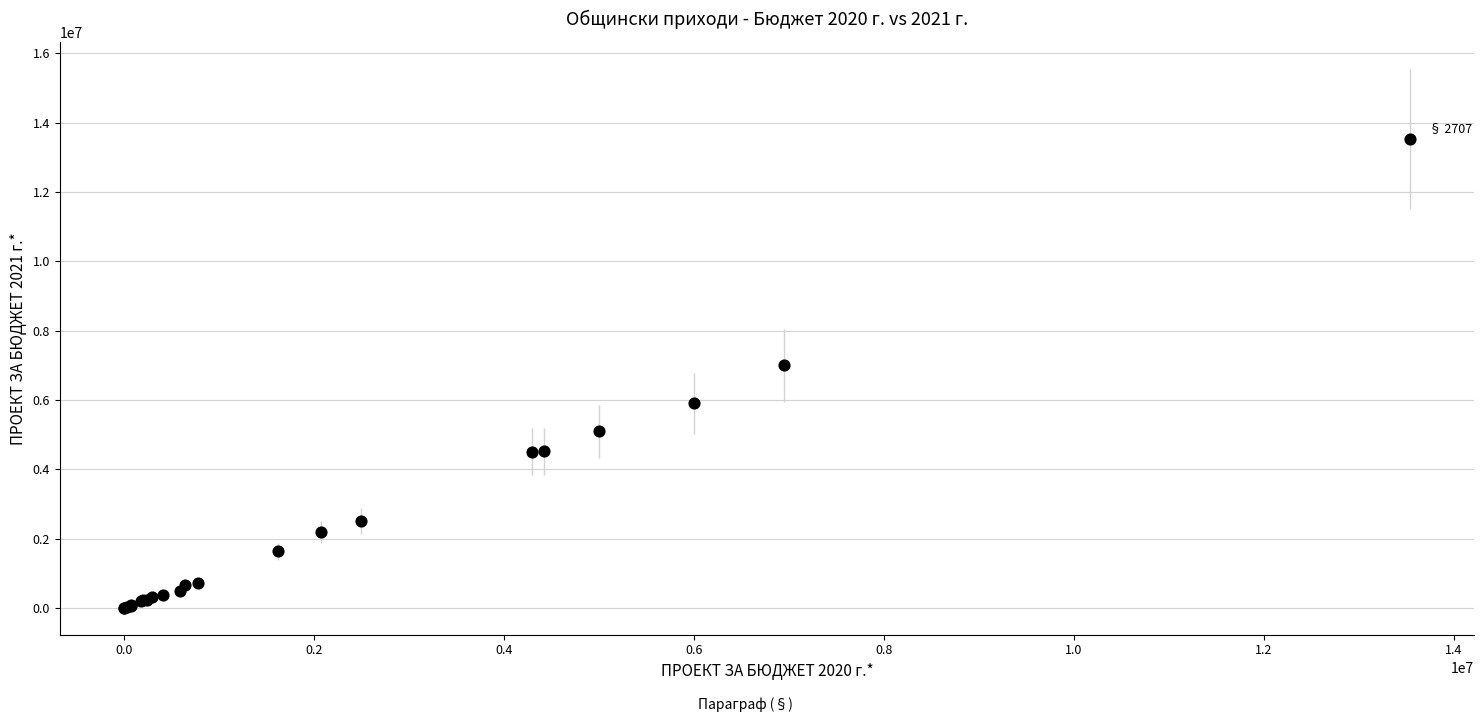

What Y value in the scatter plot is closest to 6761000?

7002294